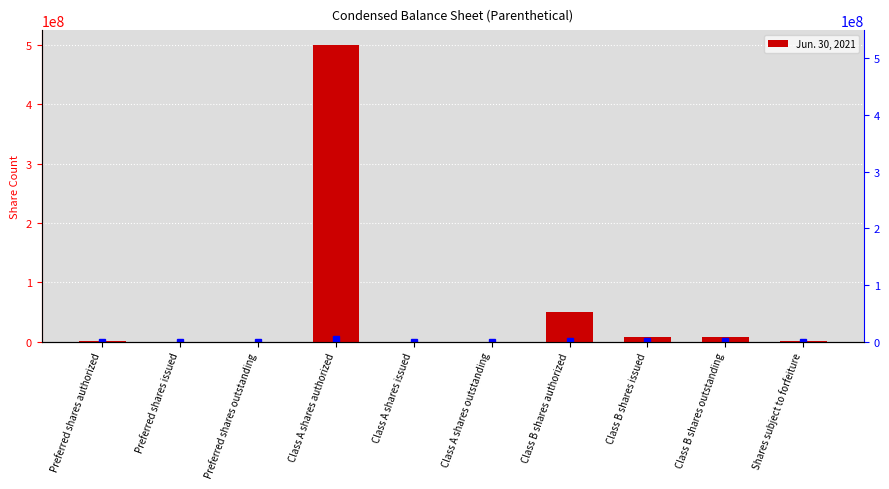

List the labels in order of value, smallest first.

Preferred shares issued, Preferred shares outstanding, Class A shares issued, Class A shares outstanding, Preferred shares authorized, Shares subject to forfeiture, Class B shares issued, Class B shares outstanding, Class B shares authorized, Class A shares authorized